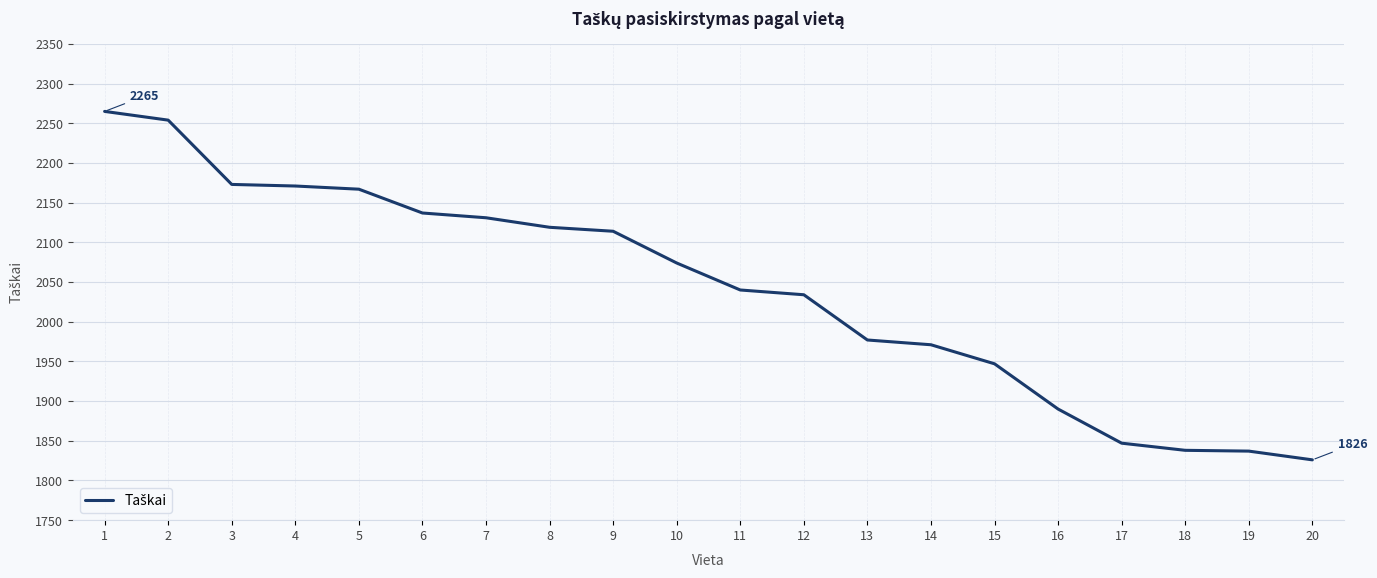

At which category does the chart reach its minimum across all series?

20